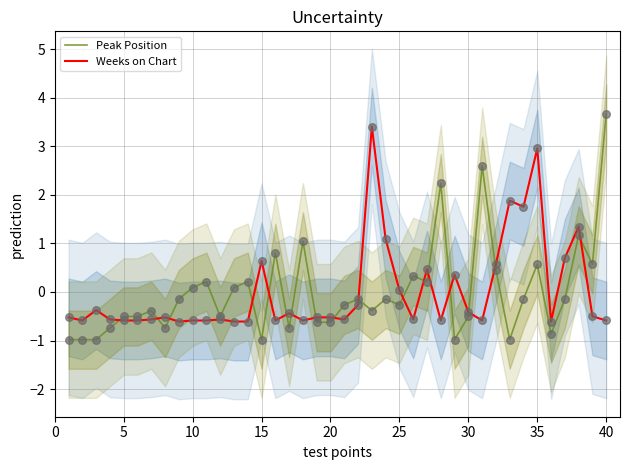

Which series contains the highest Y value?

Peak Position